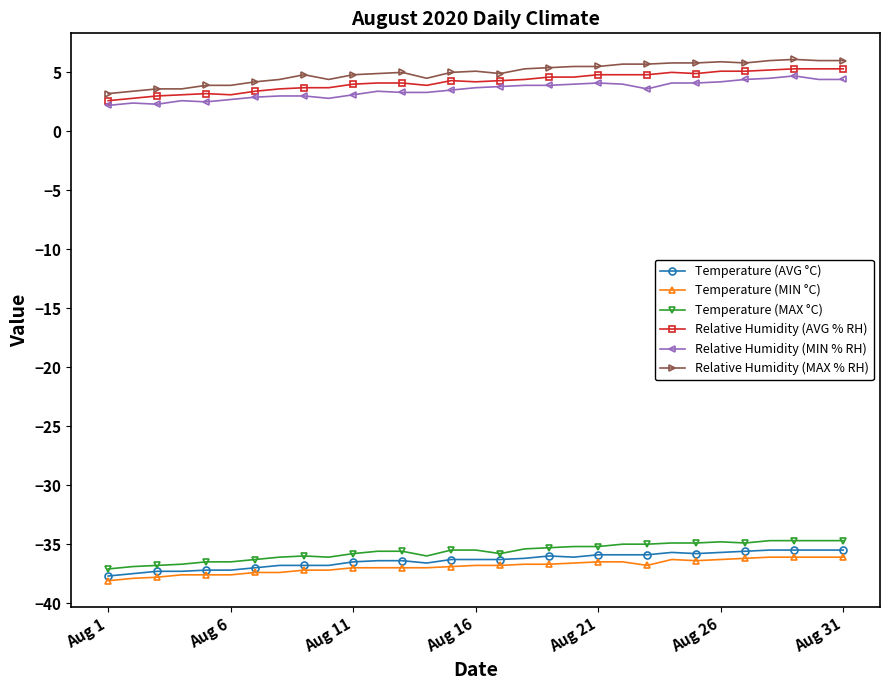

At how many categories does at least one series exceed 0?

31